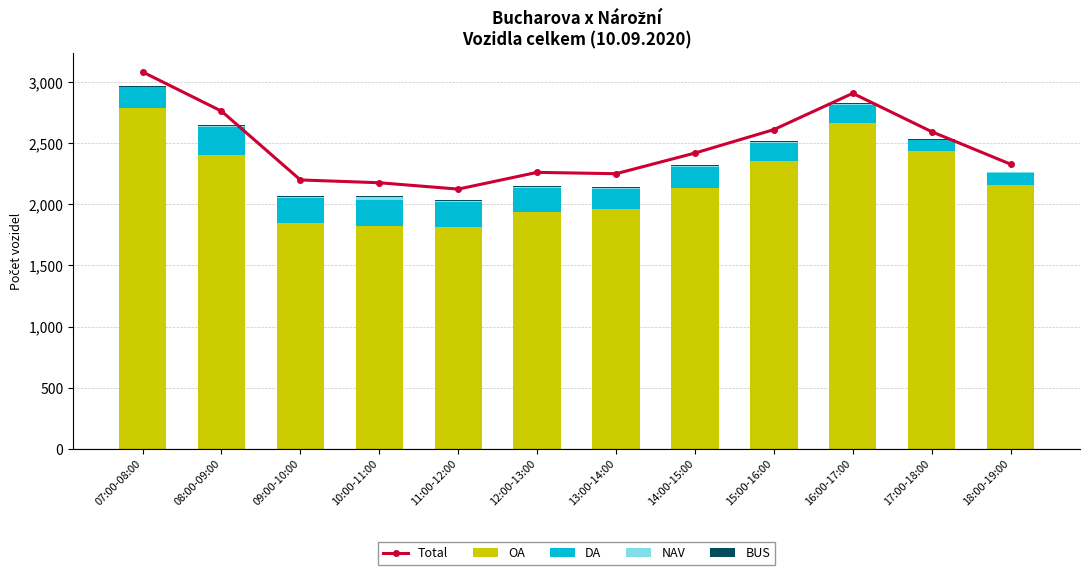

Reading right to left, list all the values displayed in this chart.

Total: 18:00-19:00=2329	17:00-18:00=2595	16:00-17:00=2909	15:00-16:00=2612	14:00-15:00=2420	13:00-14:00=2251	12:00-13:00=2262	11:00-12:00=2125	10:00-11:00=2177	09:00-10:00=2200	08:00-09:00=2763	07:00-08:00=3084
OA: 18:00-19:00=2161	17:00-18:00=2434	16:00-17:00=2663	15:00-16:00=2352	14:00-15:00=2130	13:00-14:00=1962	12:00-13:00=1941	11:00-12:00=1815	10:00-11:00=1826	09:00-10:00=1849	08:00-09:00=2408	07:00-08:00=2788
DA: 18:00-19:00=97	17:00-18:00=94	16:00-17:00=147	15:00-16:00=149	14:00-15:00=176	13:00-14:00=160	12:00-13:00=193	11:00-12:00=203	10:00-11:00=213	09:00-10:00=201	08:00-09:00=223	07:00-08:00=169
NAV: 18:00-19:00=3	17:00-18:00=0	16:00-17:00=10	15:00-16:00=9	14:00-15:00=9	13:00-14:00=12	12:00-13:00=10	11:00-12:00=12	10:00-11:00=20	09:00-10:00=12	08:00-09:00=12	07:00-08:00=4
BUS: 18:00-19:00=6	17:00-18:00=5	16:00-17:00=6	15:00-16:00=7	14:00-15:00=8	13:00-14:00=6	12:00-13:00=8	11:00-12:00=7	10:00-11:00=8	09:00-10:00=10	08:00-09:00=4	07:00-08:00=6